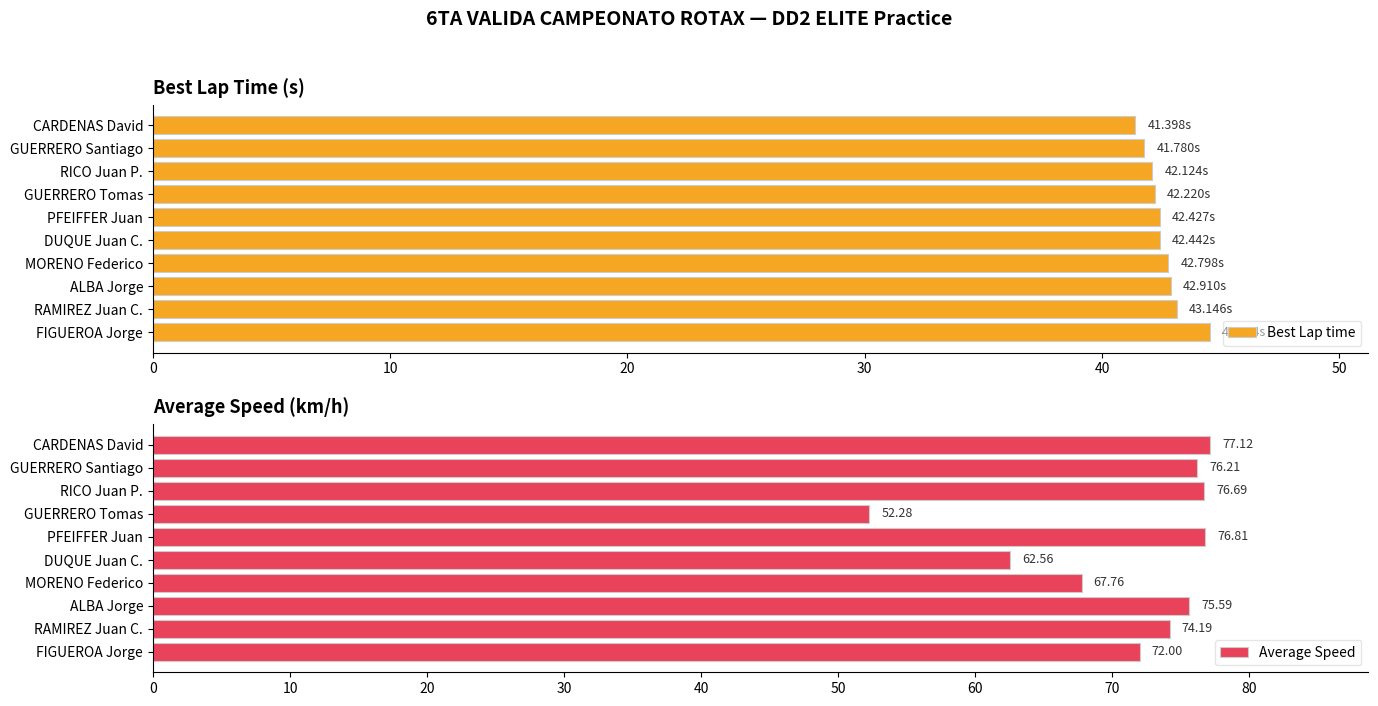

What is the sum of all Best Lap time values?

425.8